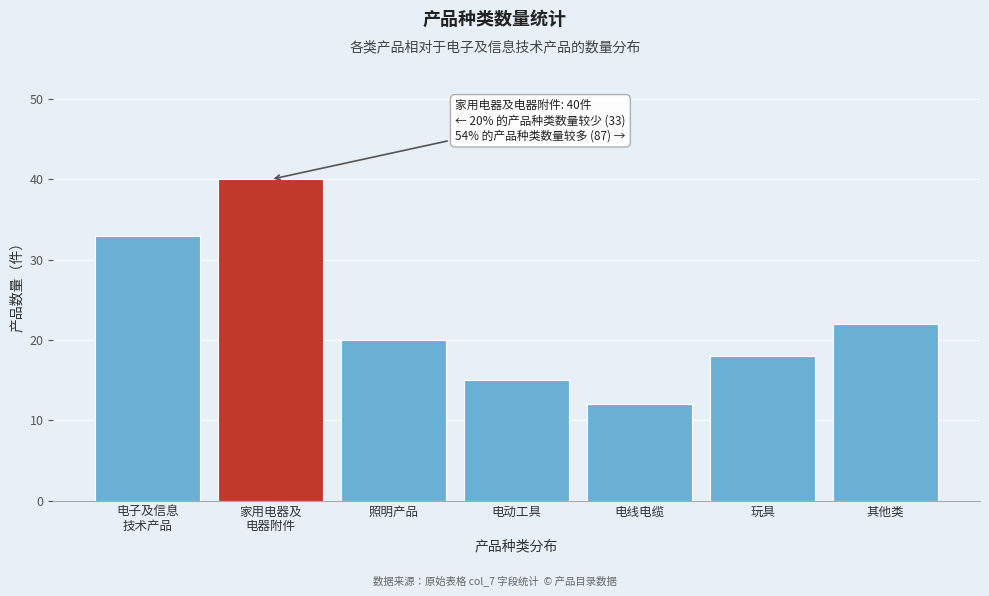

Reading left to right, list all the values displayed in this chart.

33	40	20	15	12	18	22